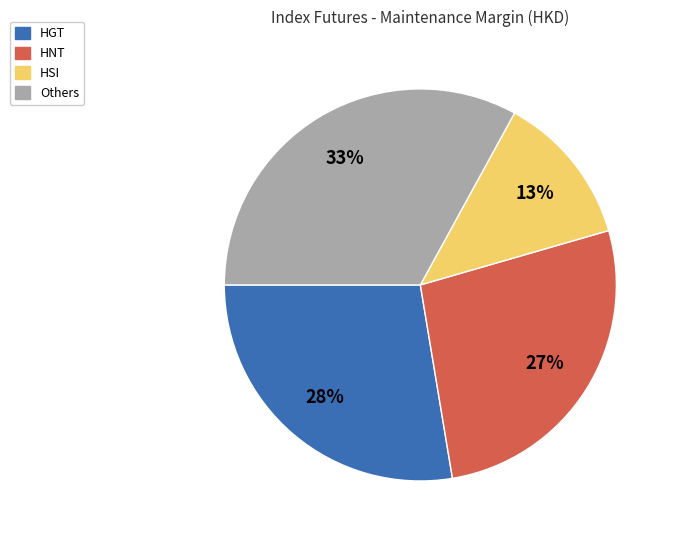

Does any single category account for the majority?

No